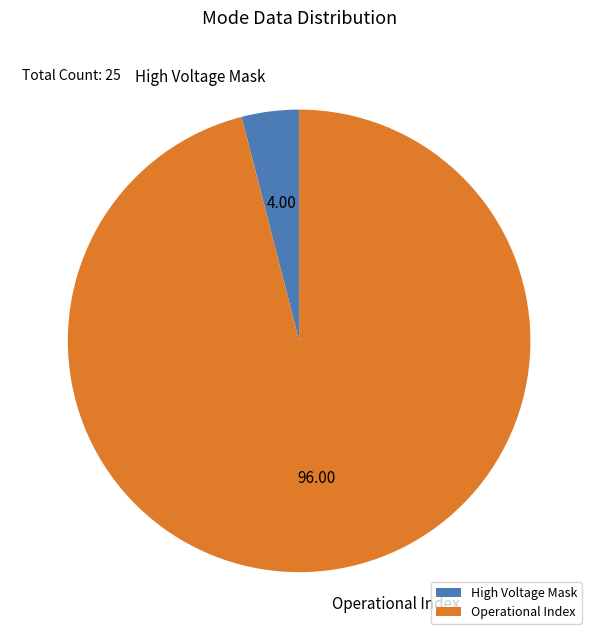

Is there a majority slice in this chart?

Yes